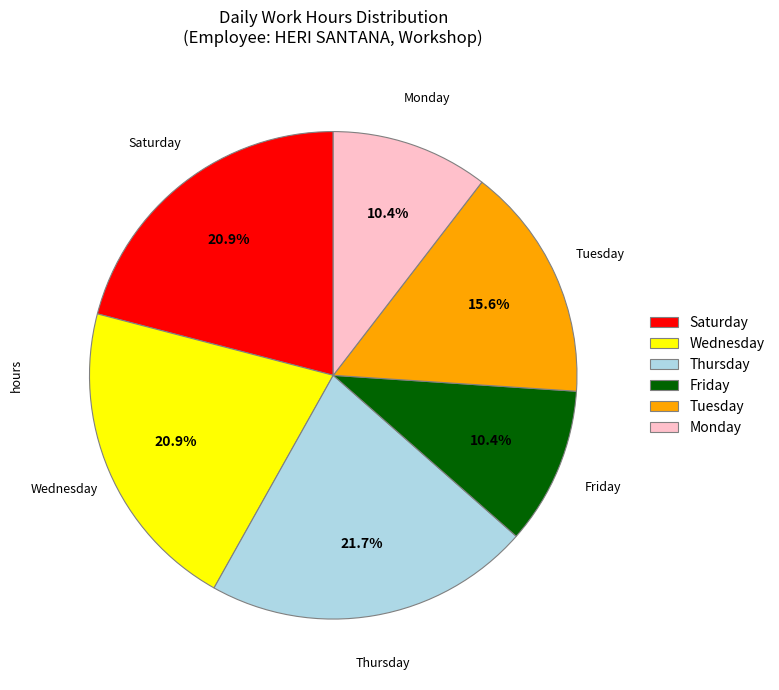

Does any single category account for the majority?

No